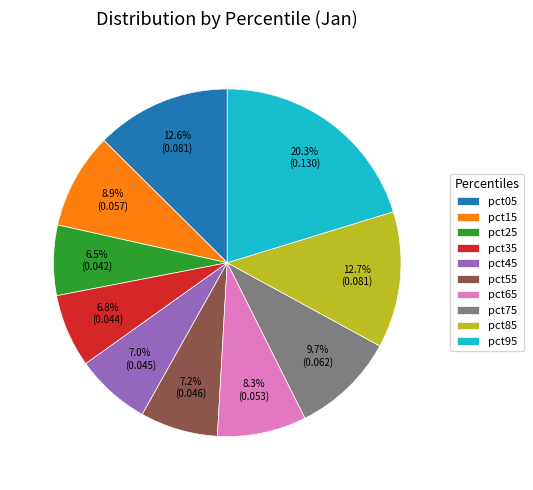

What percentage is NOT represented by pct05?

87.4%